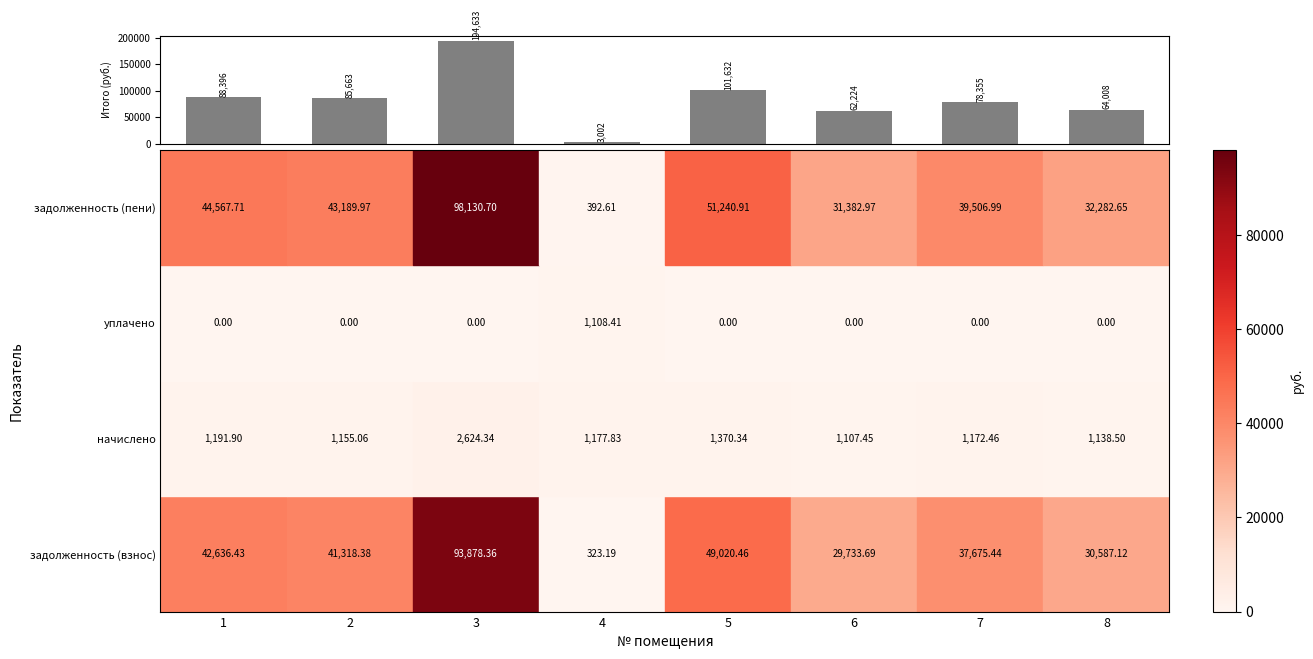

What is the maximum value shown in the chart?

194633.4